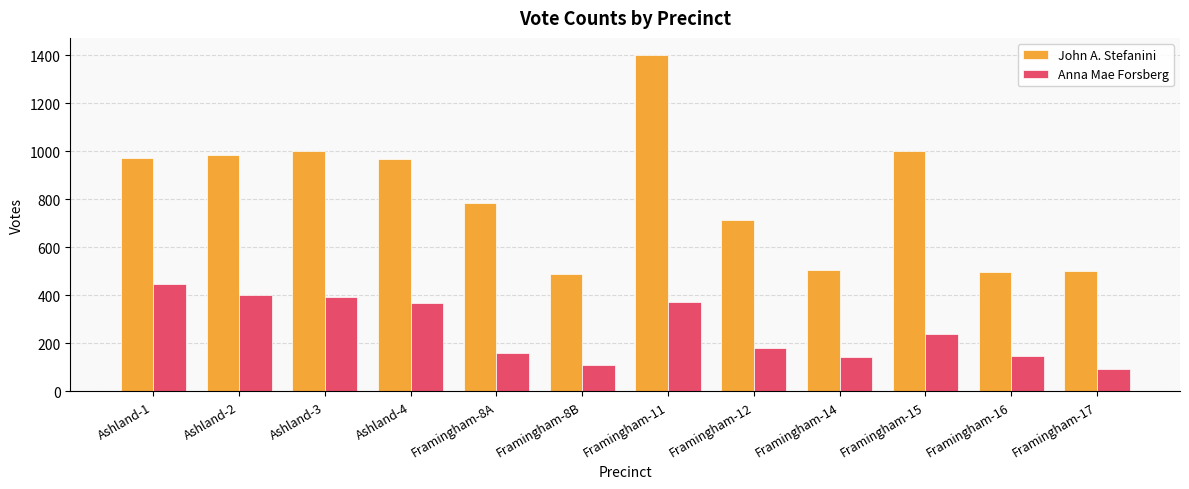

What is the minimum value for Anna Mae Forsberg?

94